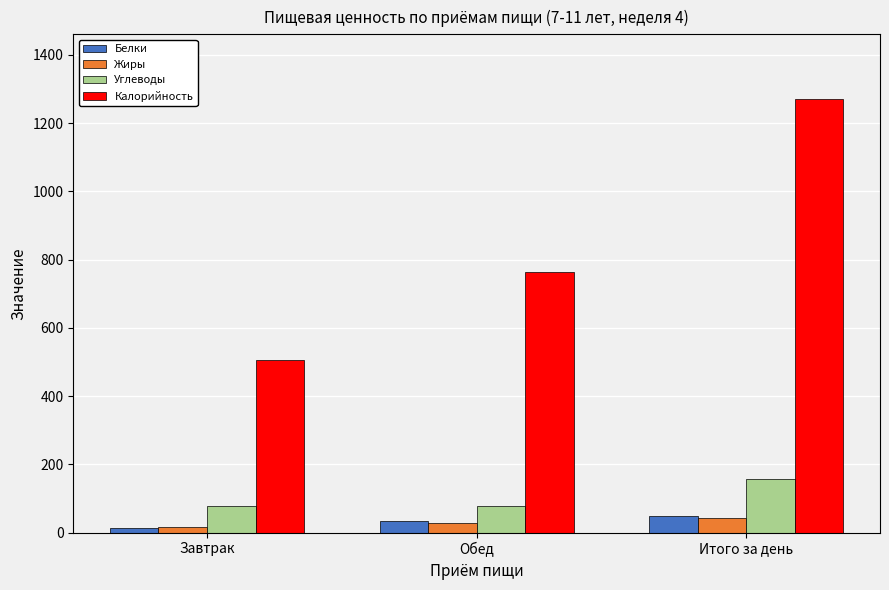

Is the value of Белки at Обед greater than the value of Калорийность at Итого за день?

No